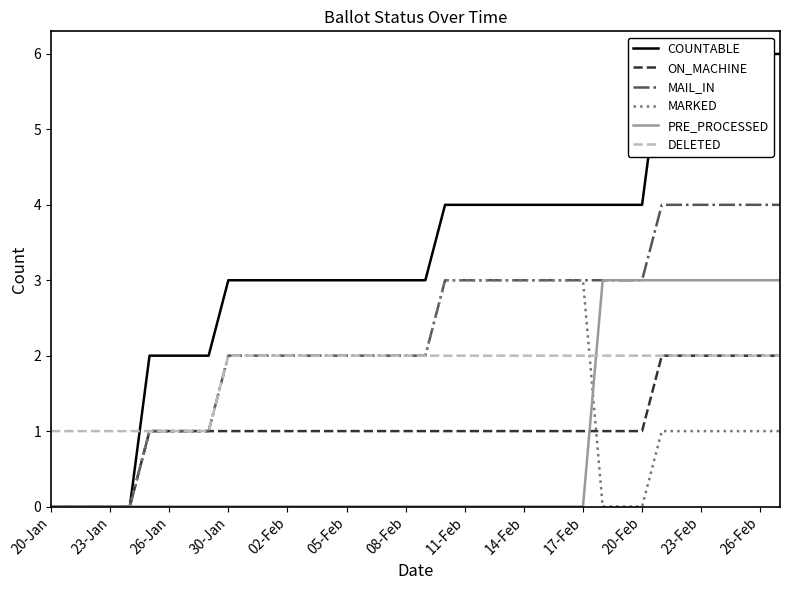

At how many categories does at least one series exceed 2?

29